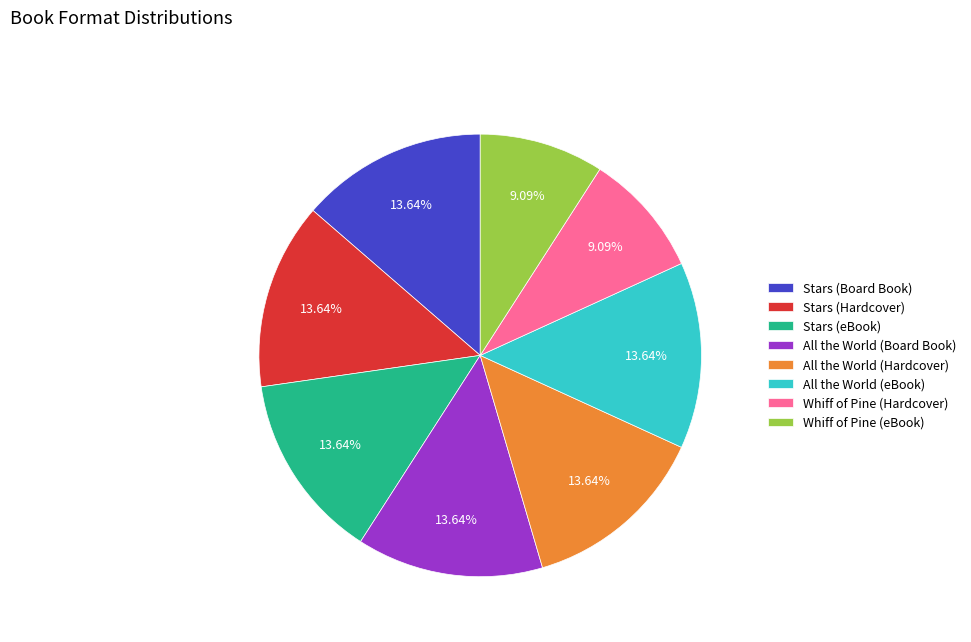

What is the ratio of the value at Stars (Hardcover) to the value at All the World (Board Book)?

1.0